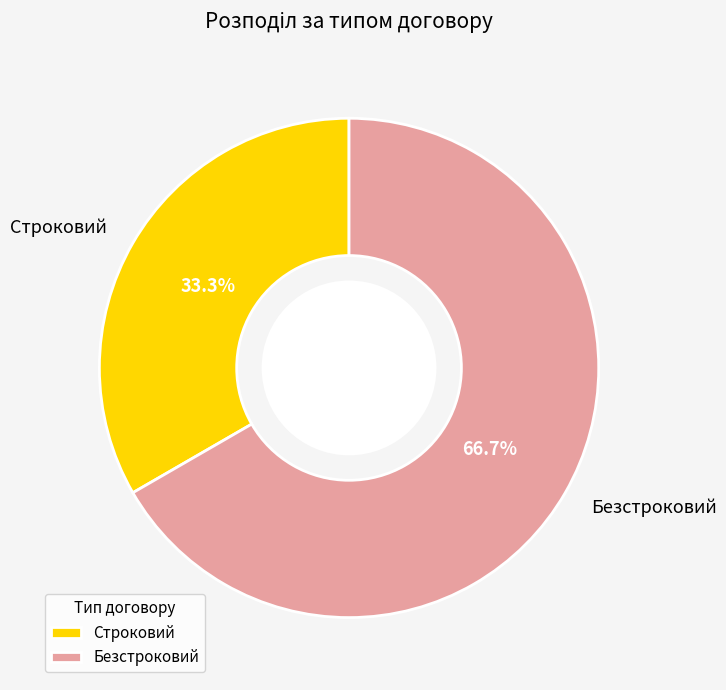

Which category has the smallest portion of the pie?

Строковий